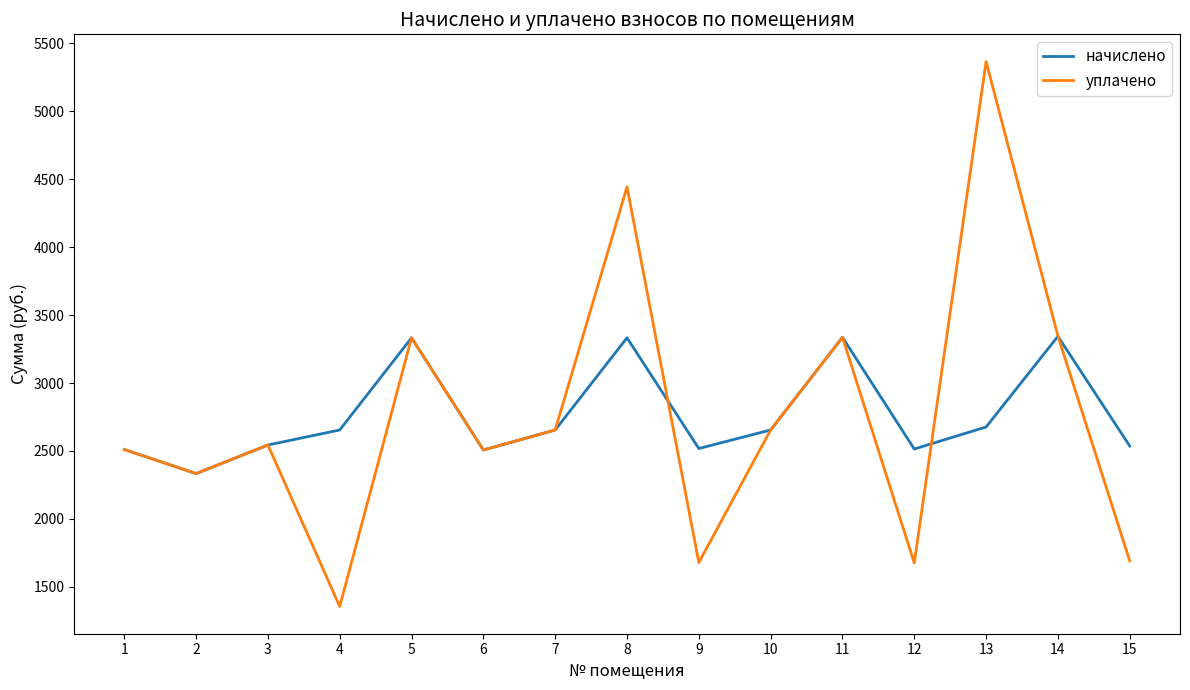

What is the sum of the начислено values at 11 and 9?

5855.0